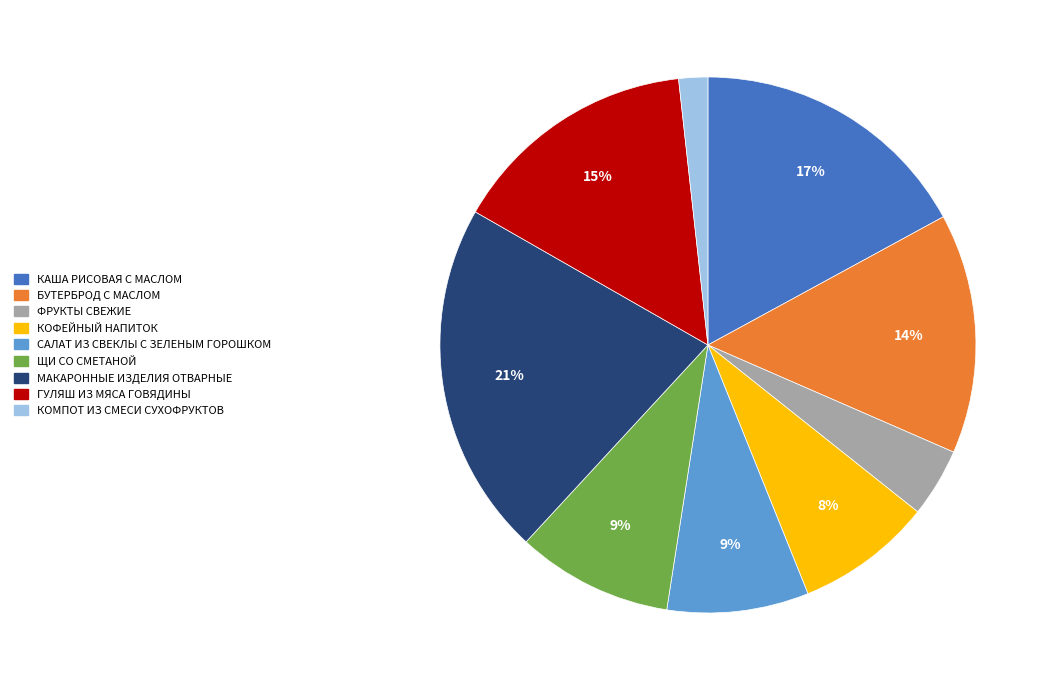

Is there any slice that represents more than half of the pie?

No